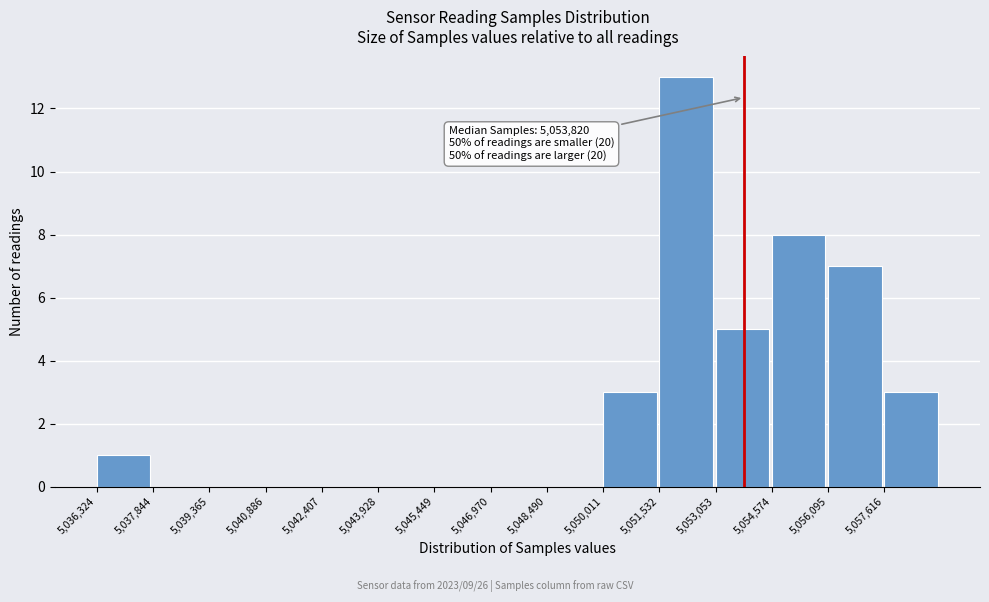

Which range on the x-axis has the tallest bar?

5051600 to 5053000